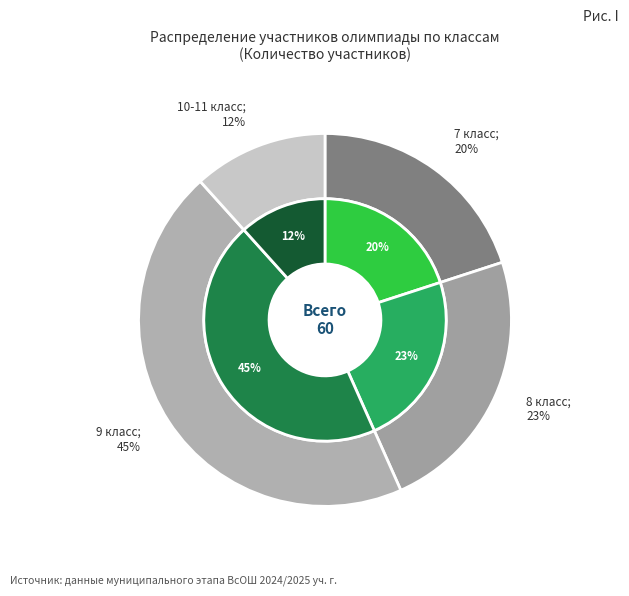

Approximately how many times larger is the value at 9 класс compared to 10-11 класс?

3.9